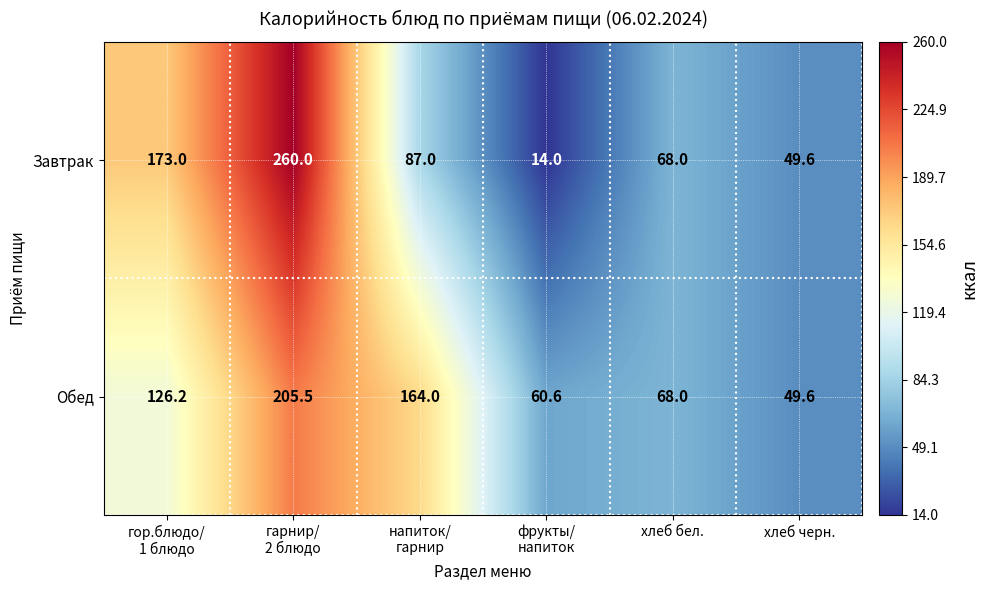

The value of Обед at хлеб черн. is 65.3. True or false?

False